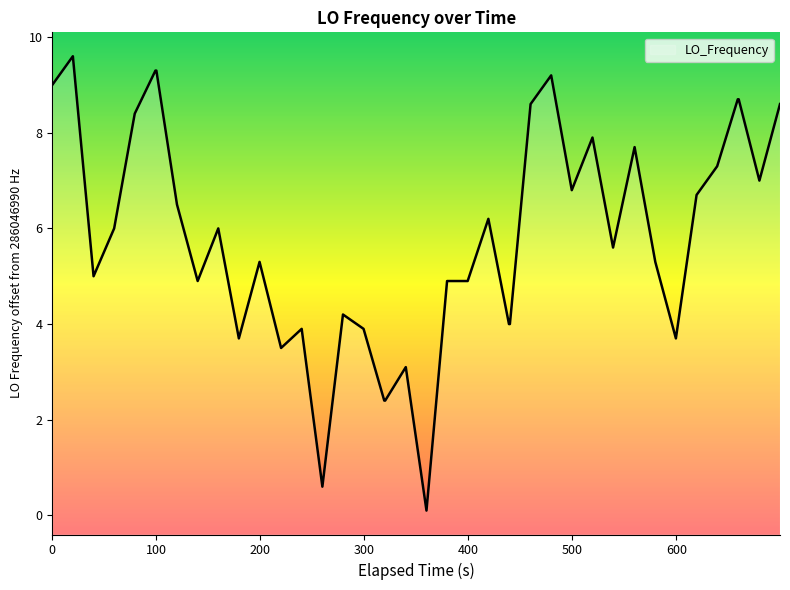

What is the value of the 29th point from the left?

6.8